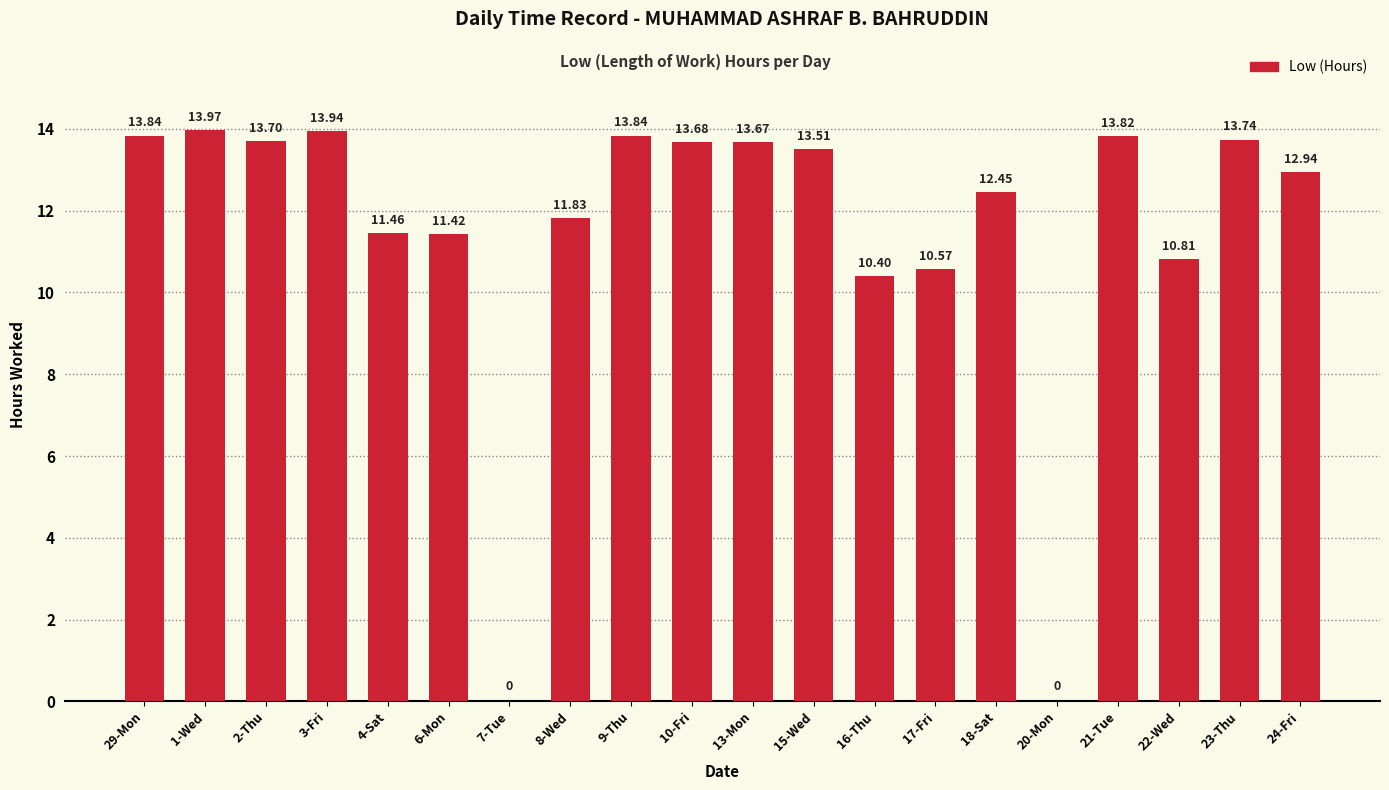

Where is the data nearest to the value 6?

16-Thu